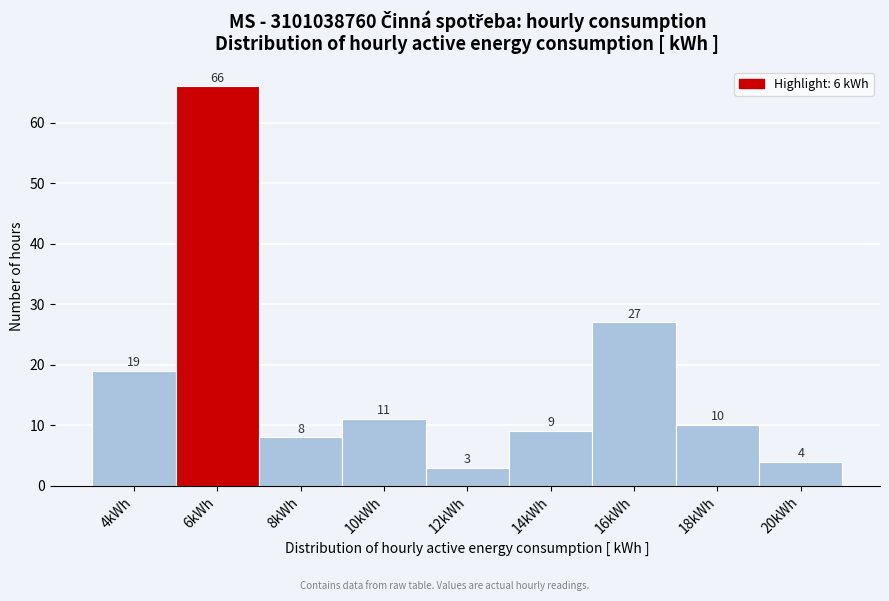

Reading left to right, what are all the values shown in this chart?

4kWh=19	6kWh=66	8kWh=8	10kWh=11	12kWh=3	14kWh=9	16kWh=27	18kWh=10	20kWh=4